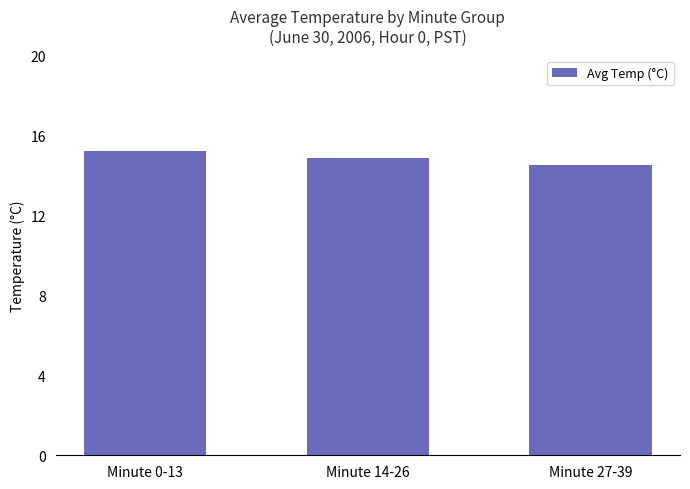

What is the label of the 1st bar from the right?

Minute 27-39